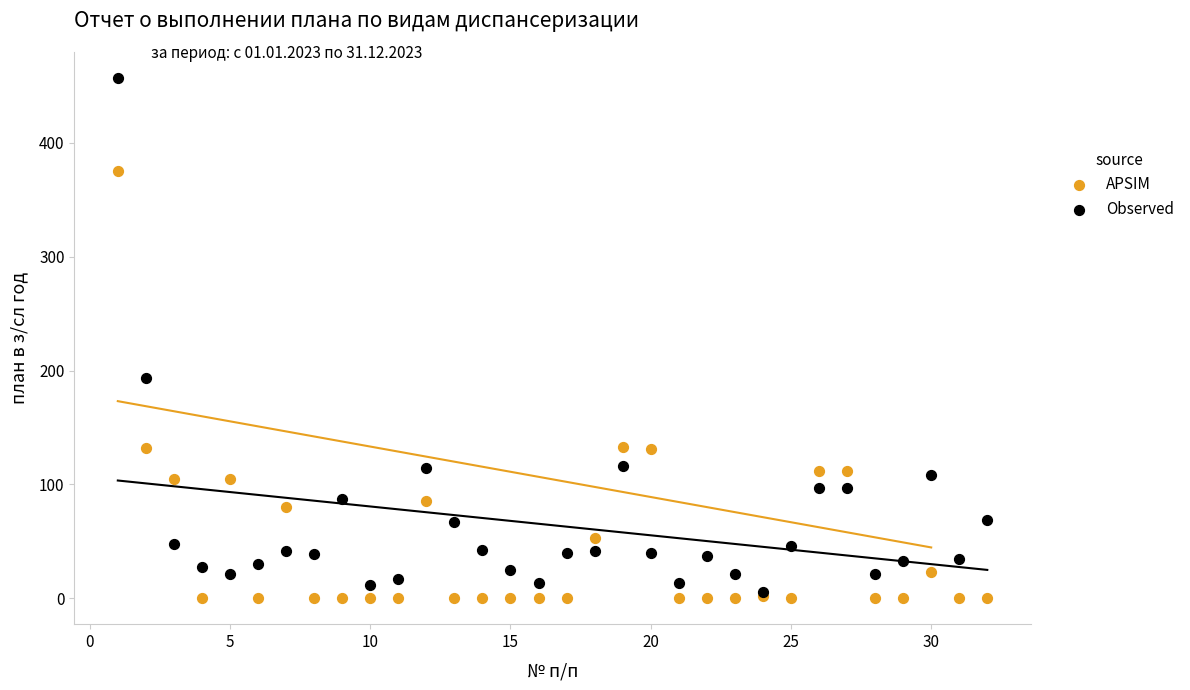

Across all series, what Y value is closest to 228?

193